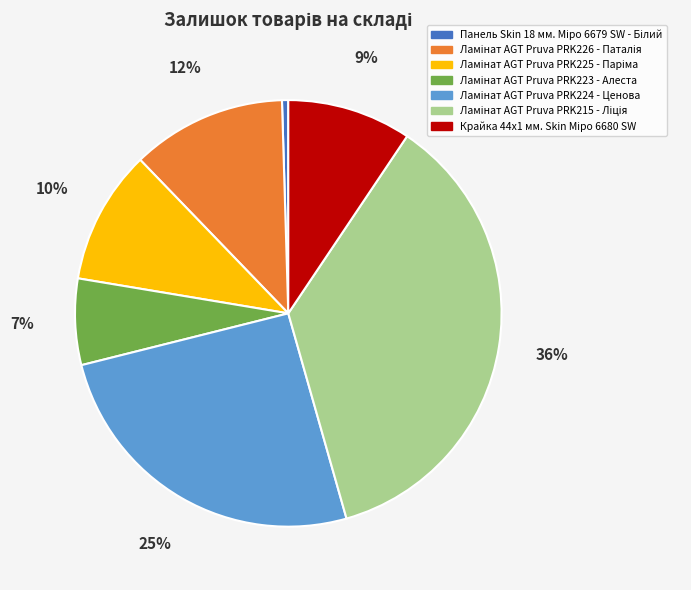

To the nearest percent, what is the average slice percentage?

14%